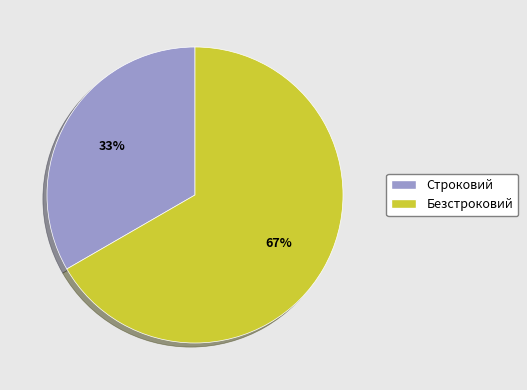

Which has a higher value, Строковий or Безстроковий?

Безстроковий